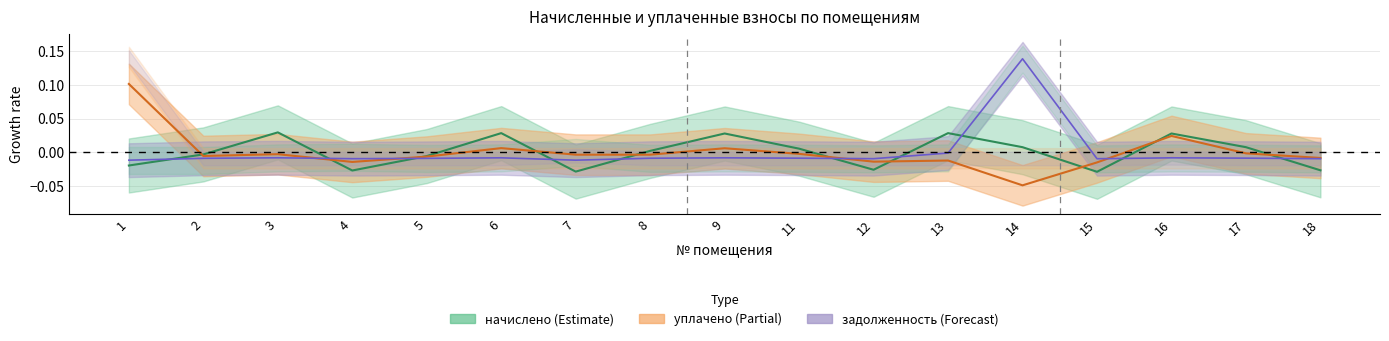

How many lines are shown in the chart?

3